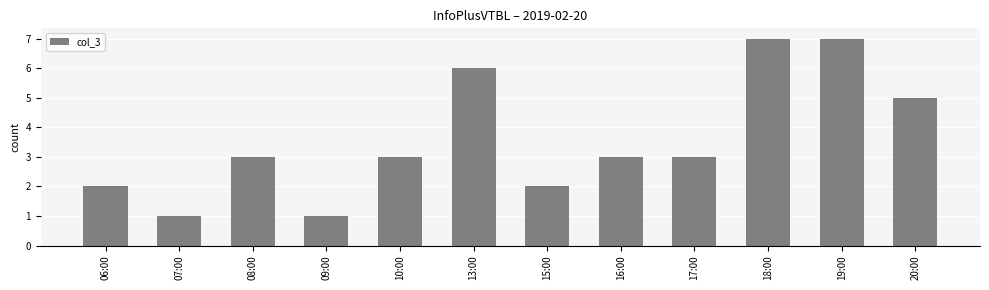

Approximately how many times larger is the value at 13:00 compared to 17:00?

2.0